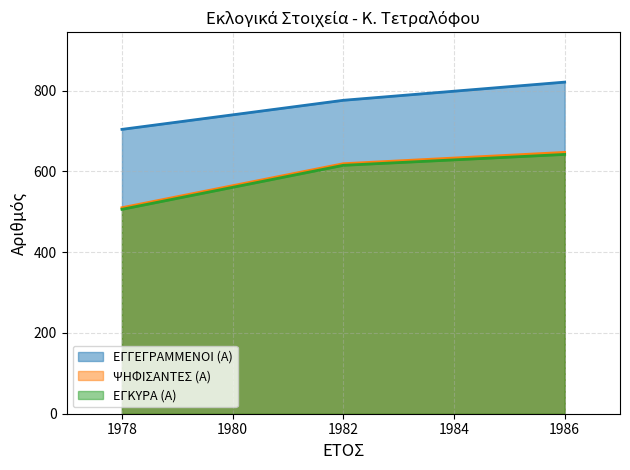

Reading left to right, transcribe all the data shown in this chart.

ΕΓΓΕΓΡΑΜΜΕΝΟΙ (Α): 1978=704	1982=776	1986=821
ΨΗΦΙΣΑΝΤΕΣ (Α): 1978=510	1982=619	1986=647
ΕΓΚΥΡΑ (Α): 1978=506	1982=615	1986=642